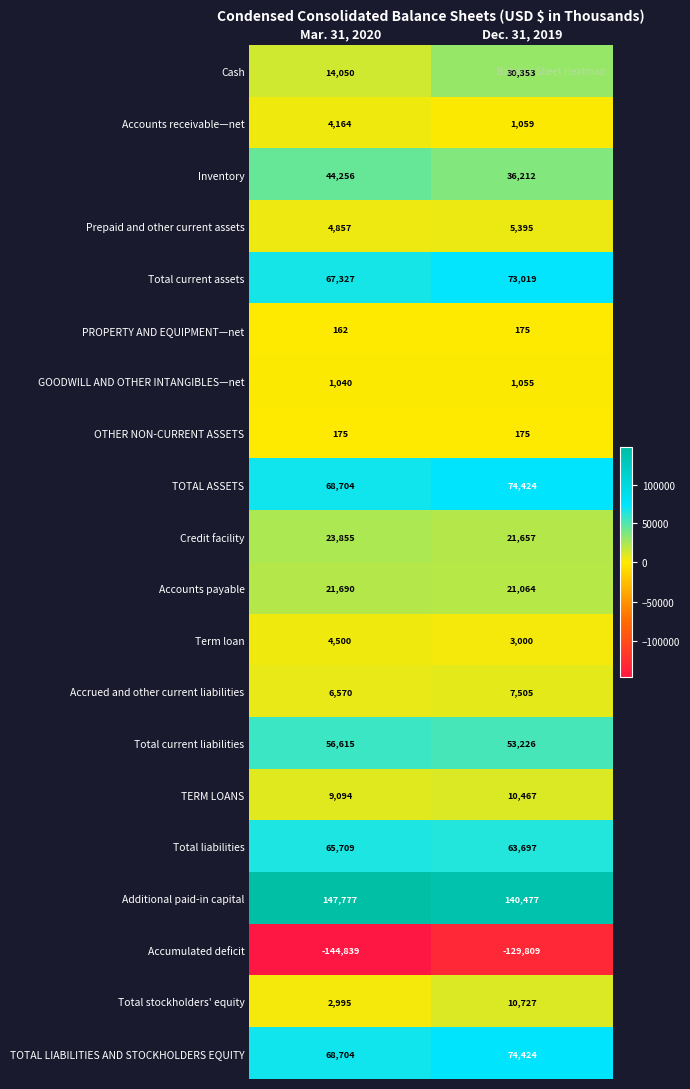

Read the Inventory value at Mar. 31, 2020, to the nearest 50.

44250